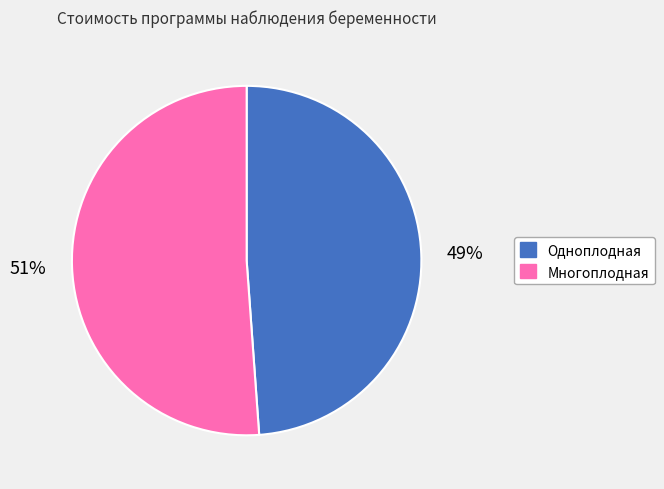

Rank the categories by value from highest to lowest.

Многоплодная, Одноплодная